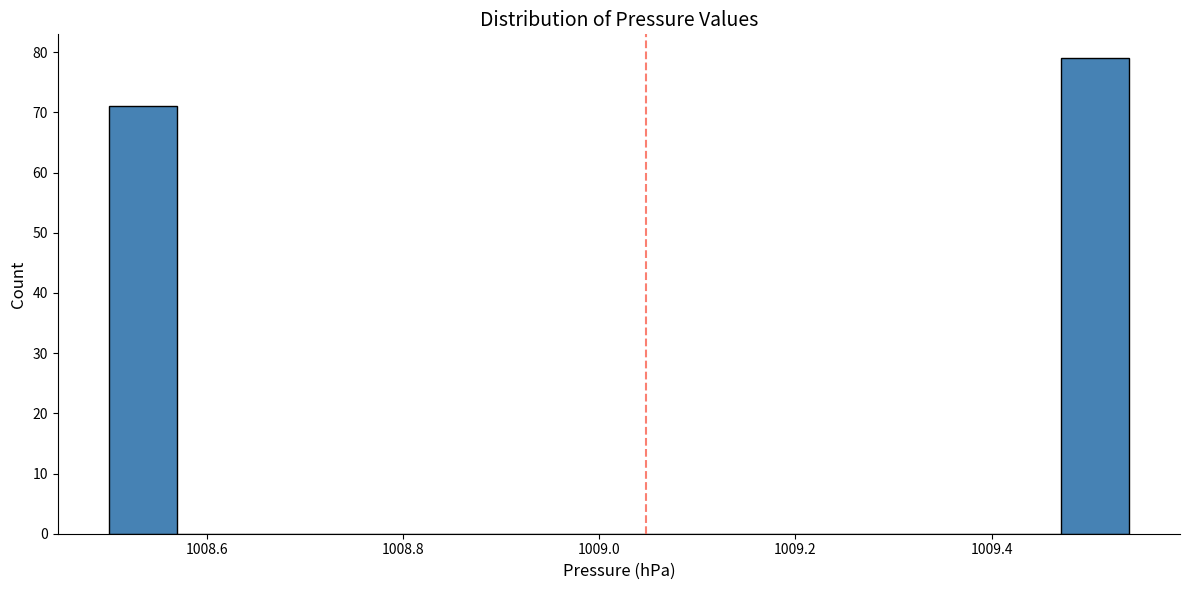

Around what value on the x-axis is the tallest bar? Give the approximate position of its centre, as read against the axis.

1009.50